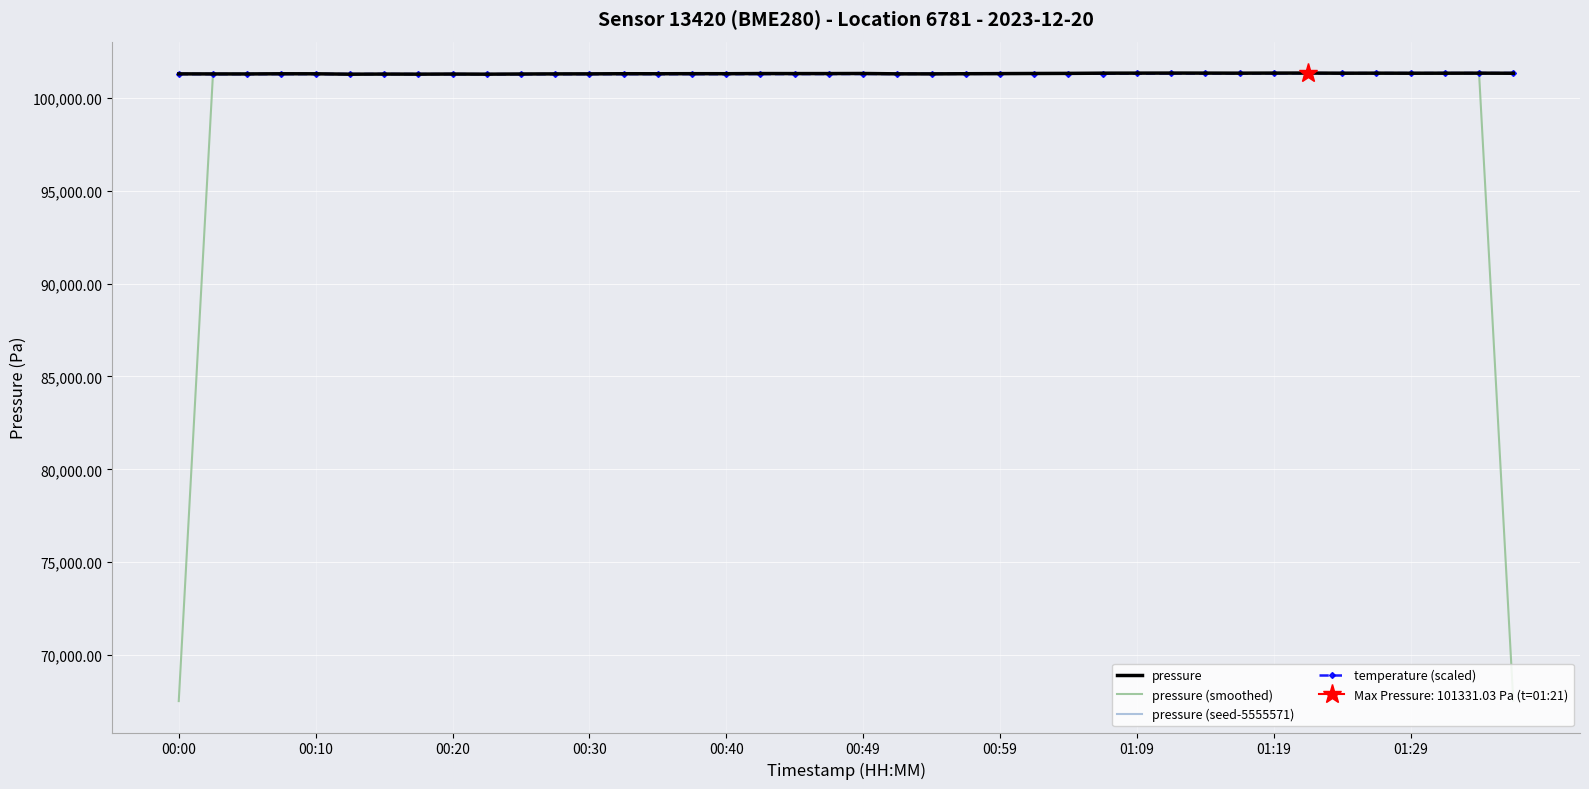

What is the label of the 40th point from the right?

00:00